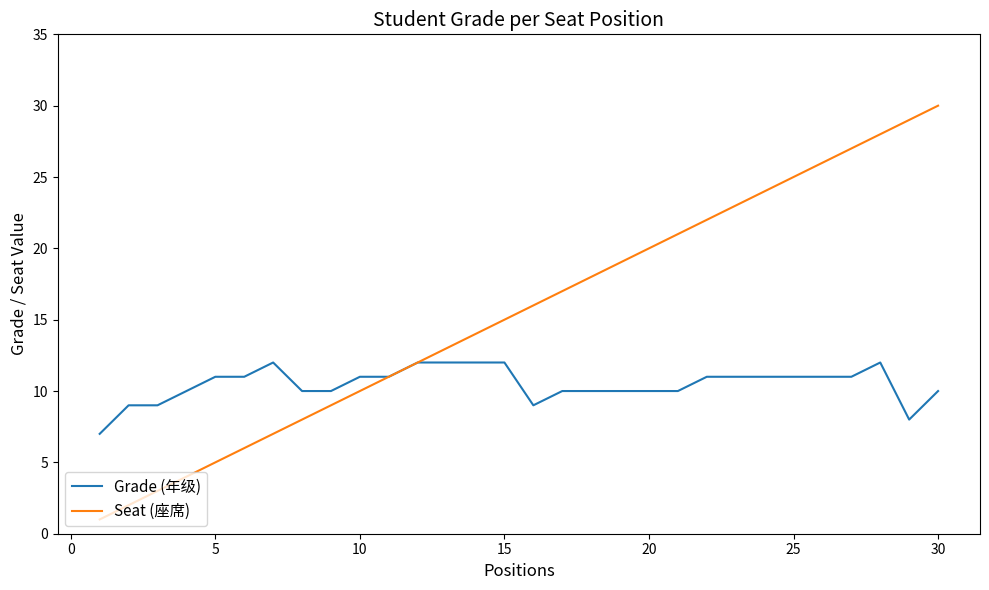

Rank the series by their maximum value, from lowest to highest.

Grade (年级), Seat (座席)